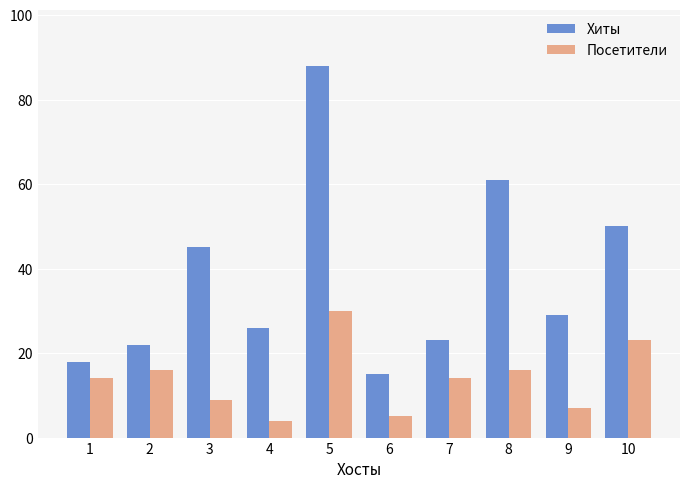

How many data points does each series have?

10